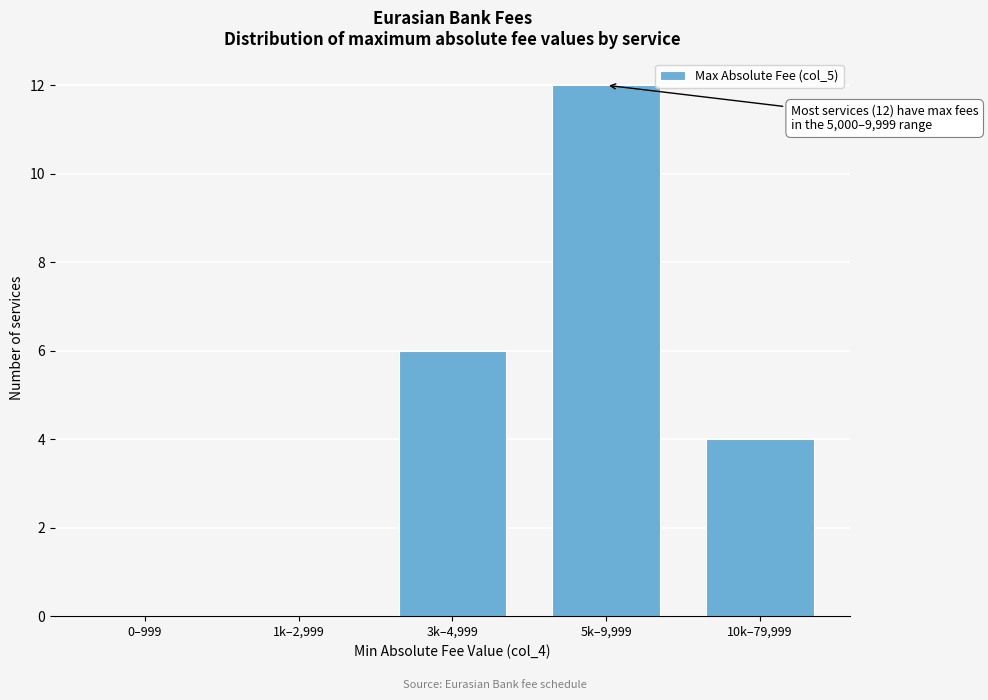

Reading left to right, list all the values displayed in this chart.

0–999=0	1k–2,999=0	3k–4,999=6	5k–9,999=12	10k–79,999=4